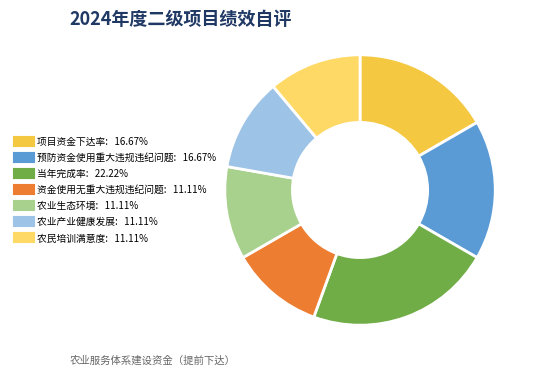

Approximately how many times larger is the value at 当年完成率 compared to 农民培训满意度?

2.0